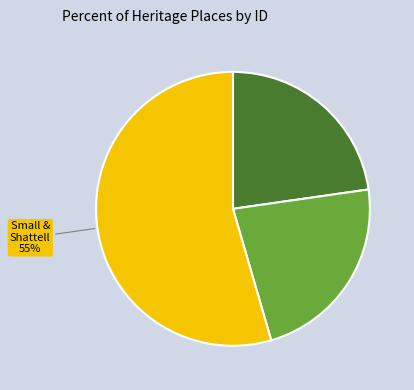

To the nearest percent, what is the difference between the largest and smallest slice percentages?

32%